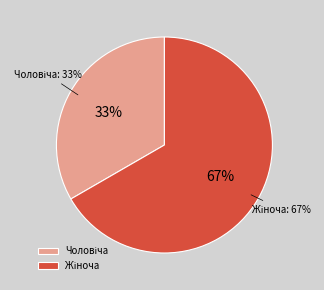

True or false: Жіноча accounts for 60% of the total.

False